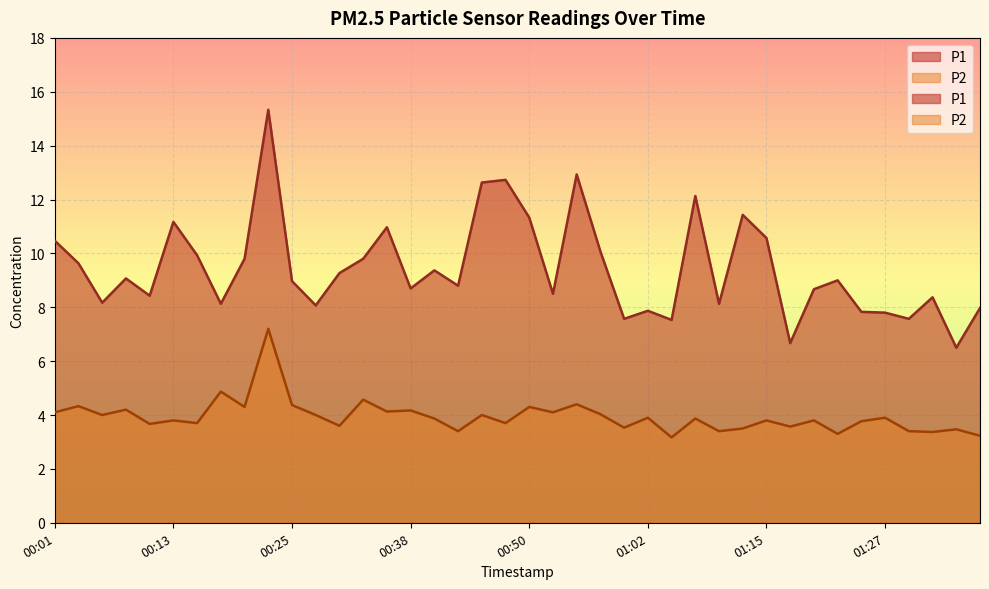

Where is the first local maximum for P1?

00:08